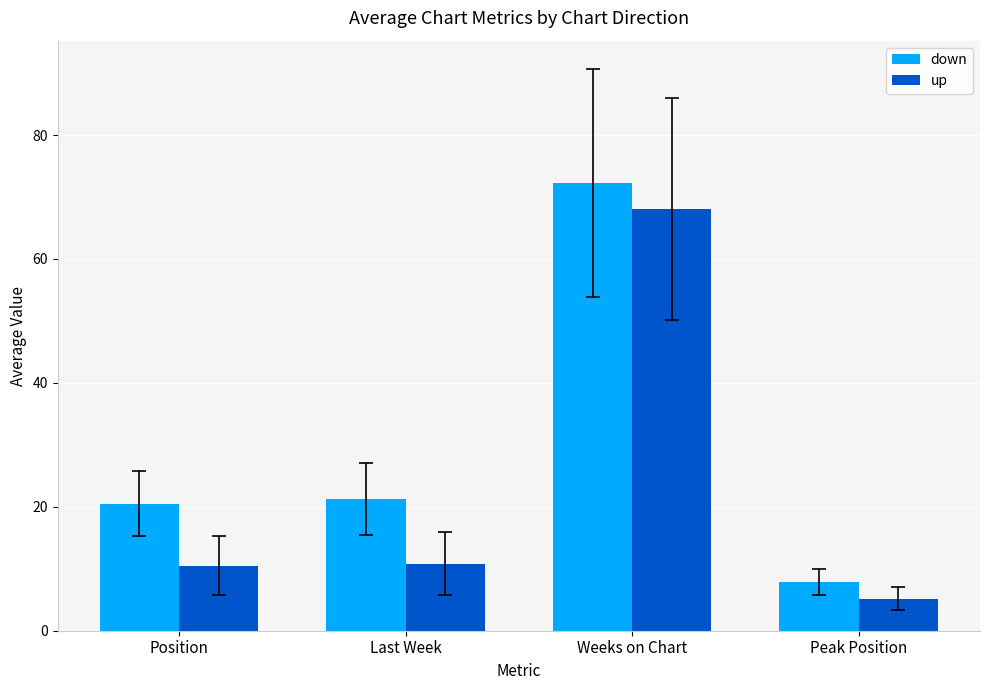

What position from the right is Last Week?

3